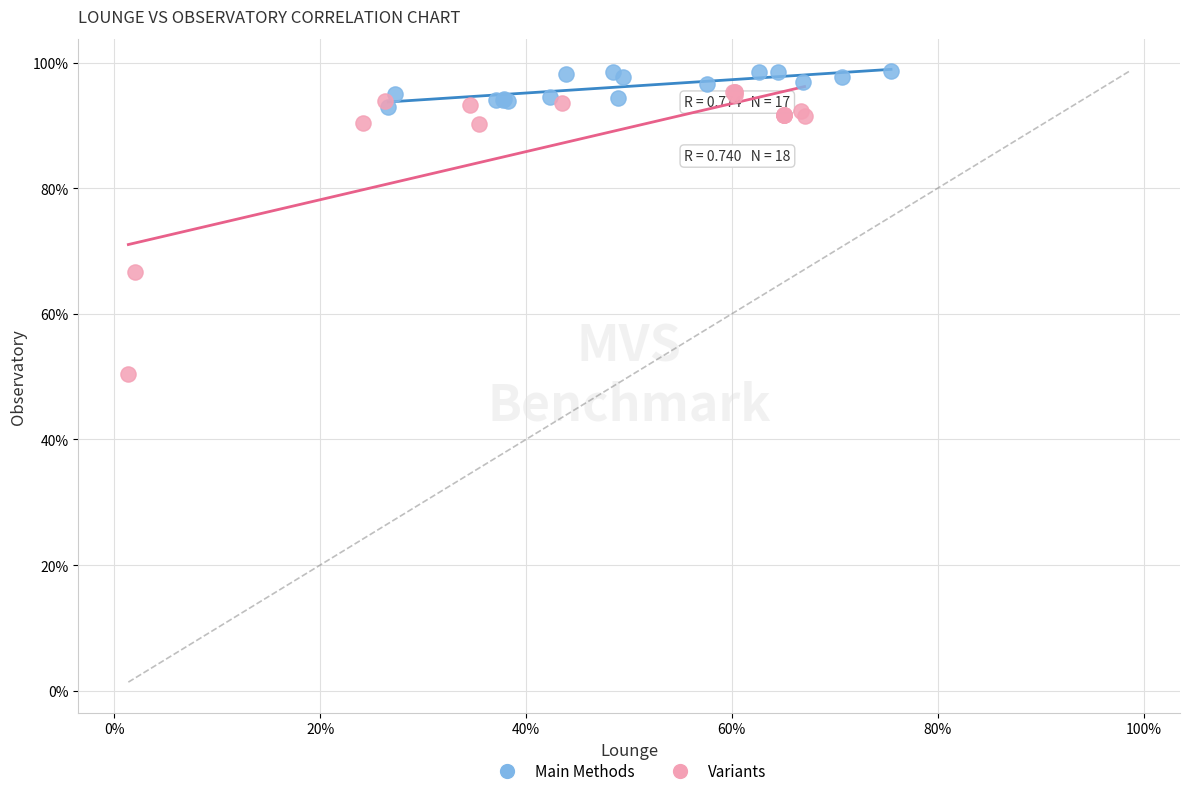

Which series reaches the maximum Y coordinate?

Main Methods